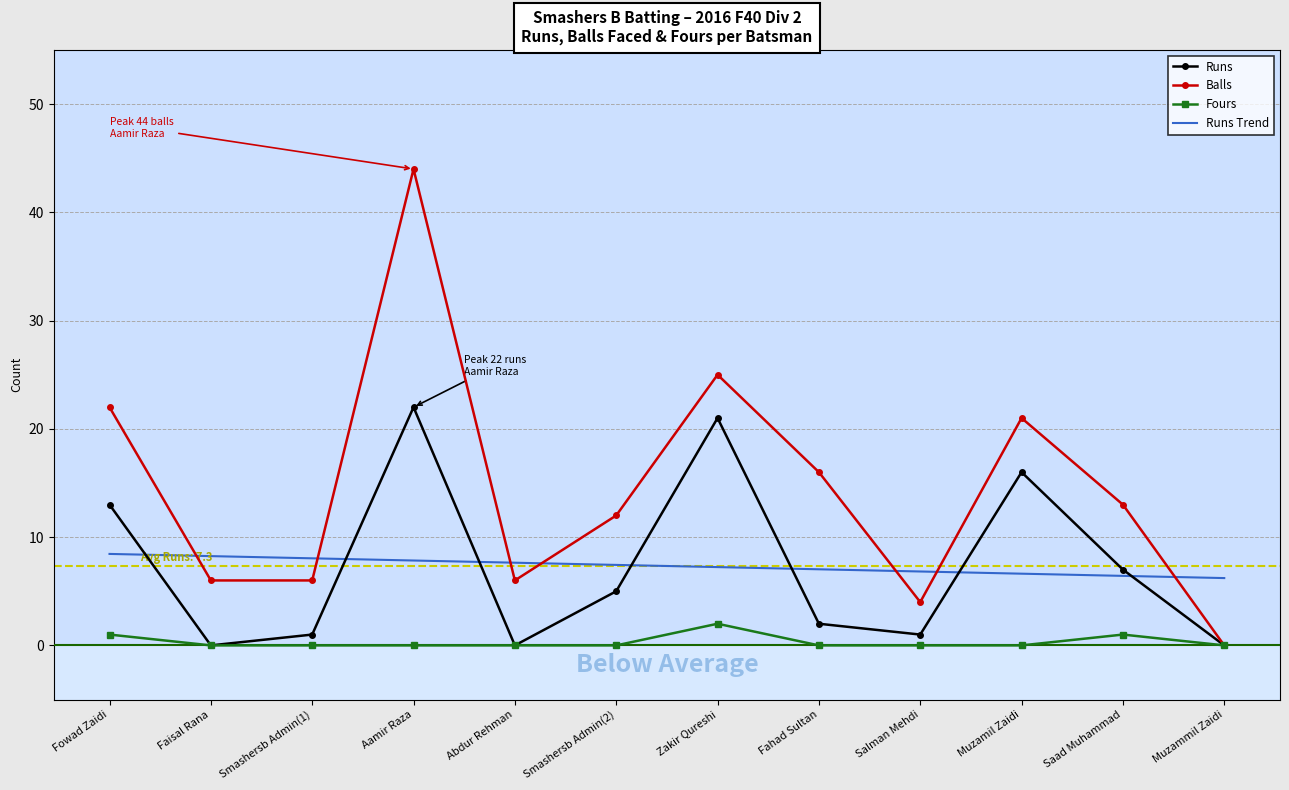

Which series has the largest range (max minus min)?

Balls